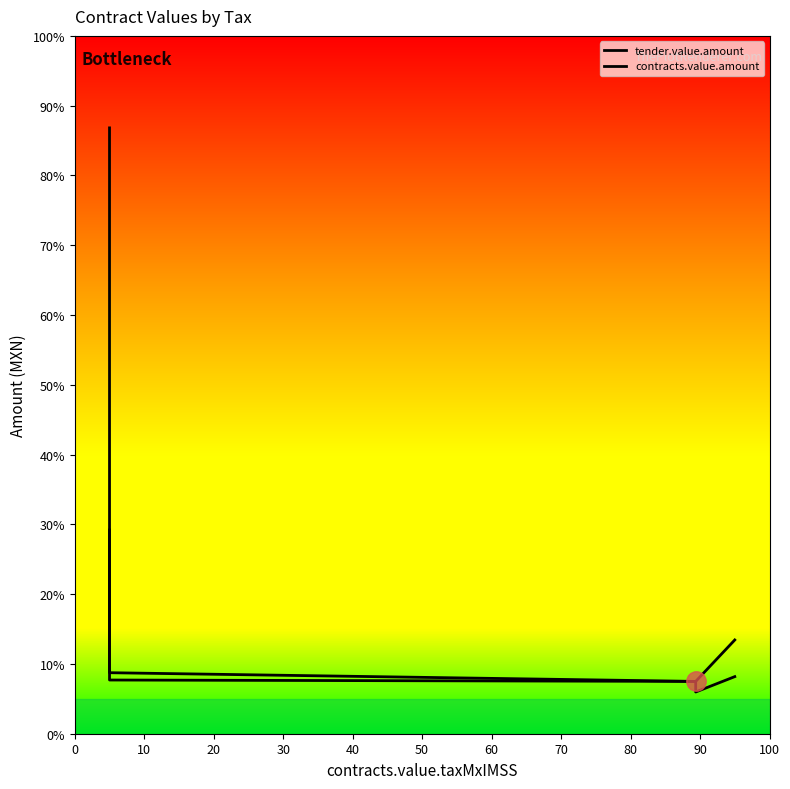

How many values in the contracts.value.amount series exceed 8?

4